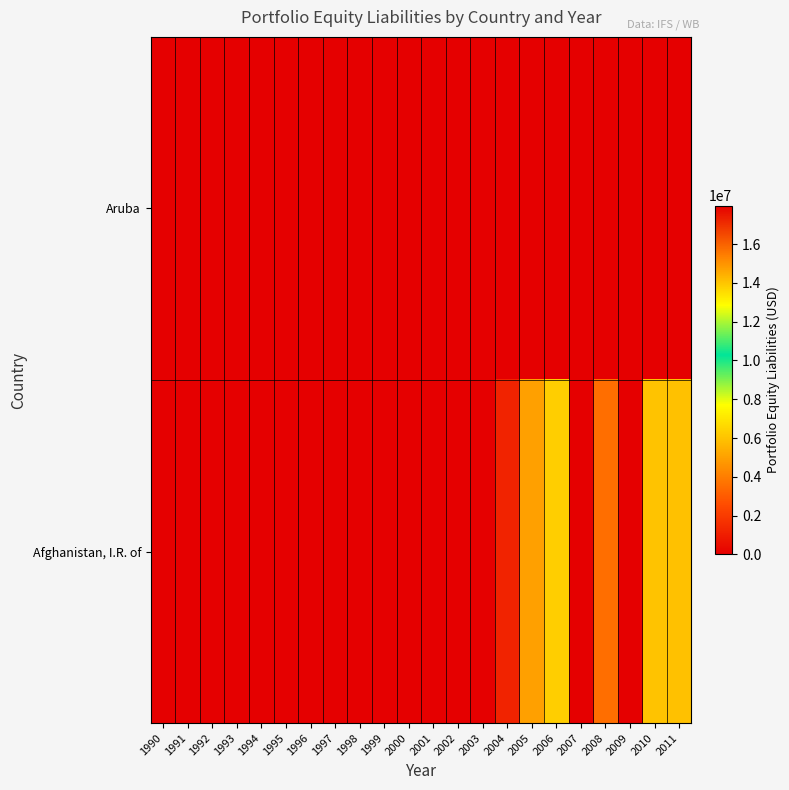

At which category is the sum across all series the highest?

2007